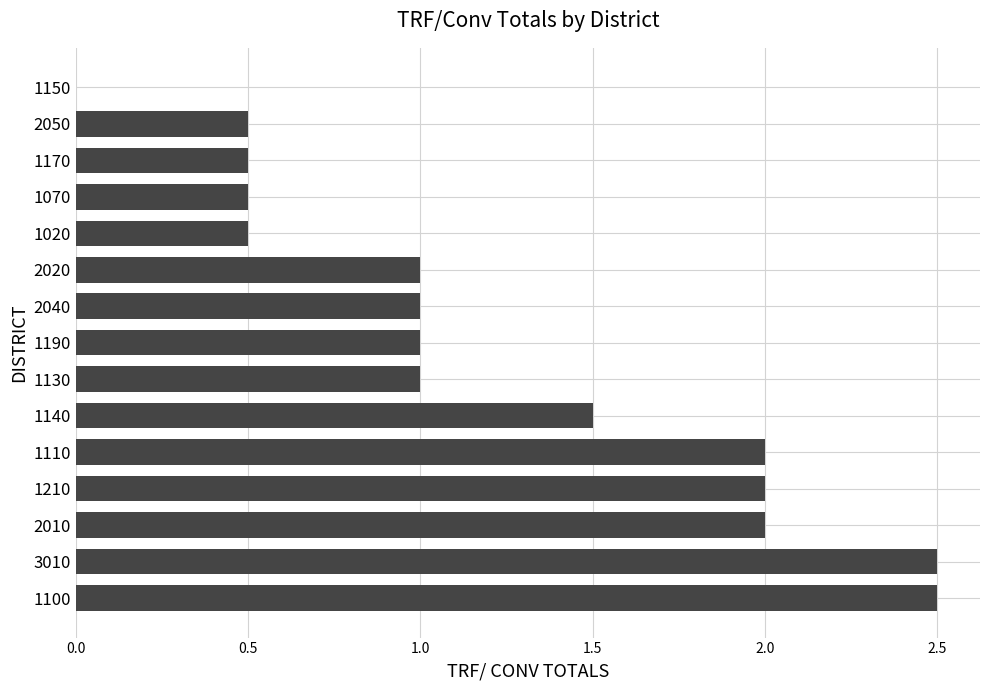

What is the change in value from 1100 to 1070?

-2.0